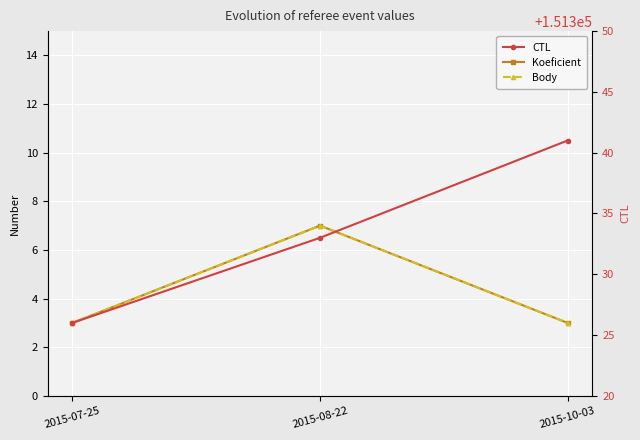

What is the difference between the Body values at 2015-07-25 and 2015-08-22?

4